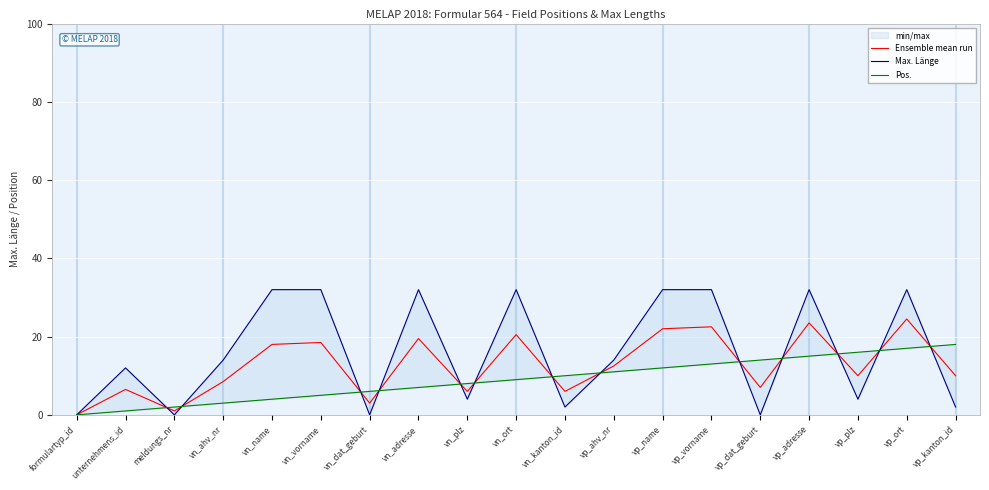

Is this an area chart (filled region under the line)?

No